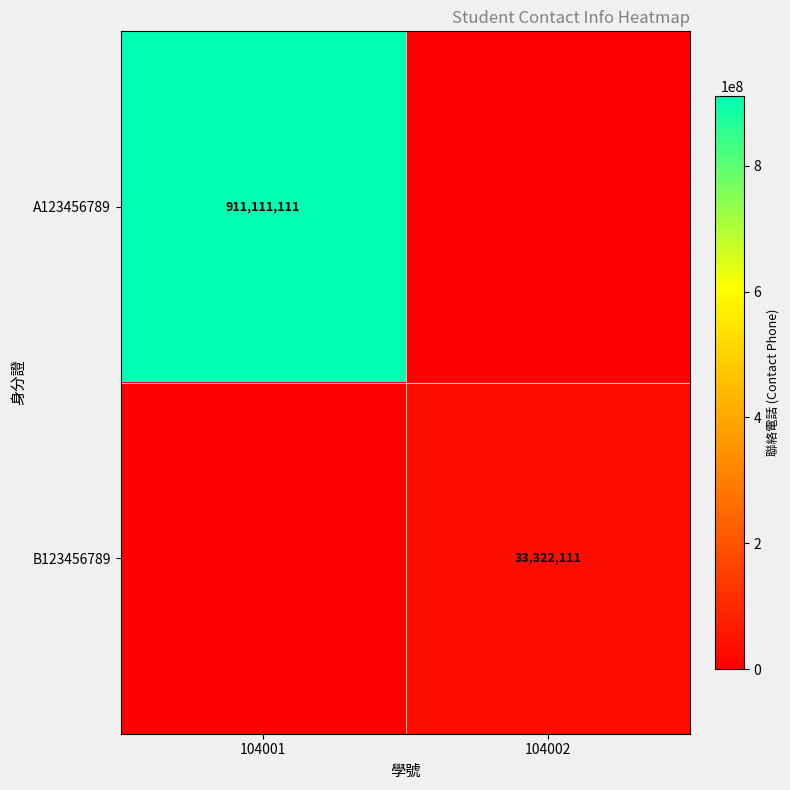

The B123456789 series shows 43544573 at 104002. True or false?

False